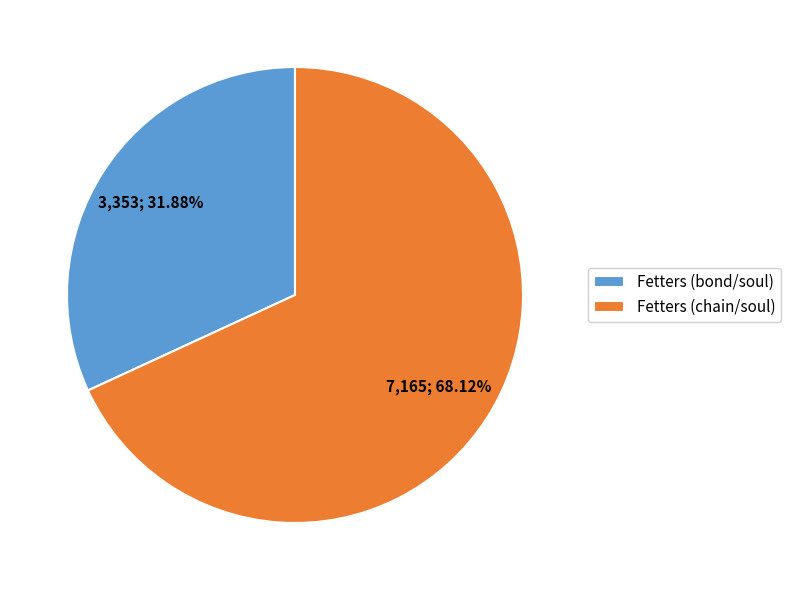

Does any single category account for the majority?

Yes